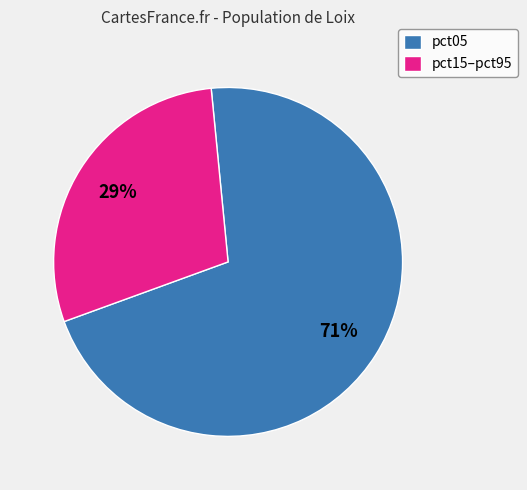

Which category has the biggest portion of the pie?

pct05